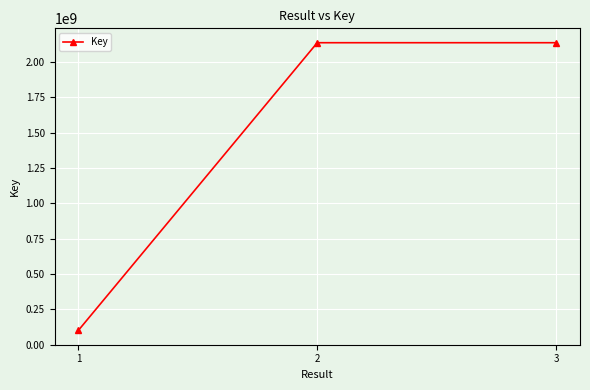

What is the difference between the maximum and minimum values?

2036532812